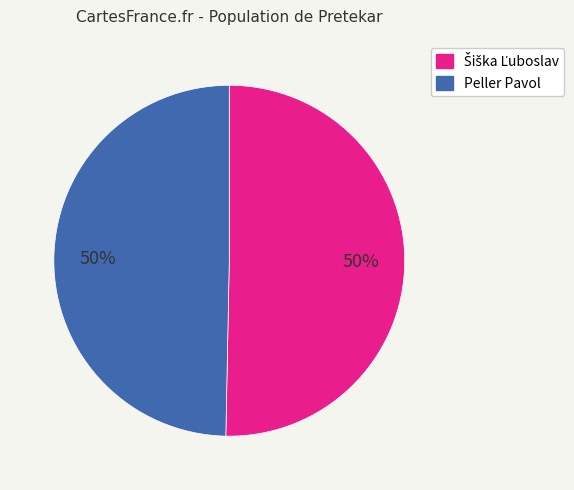

The Peller Pavol slice represents 42% of the pie. True or false?

False